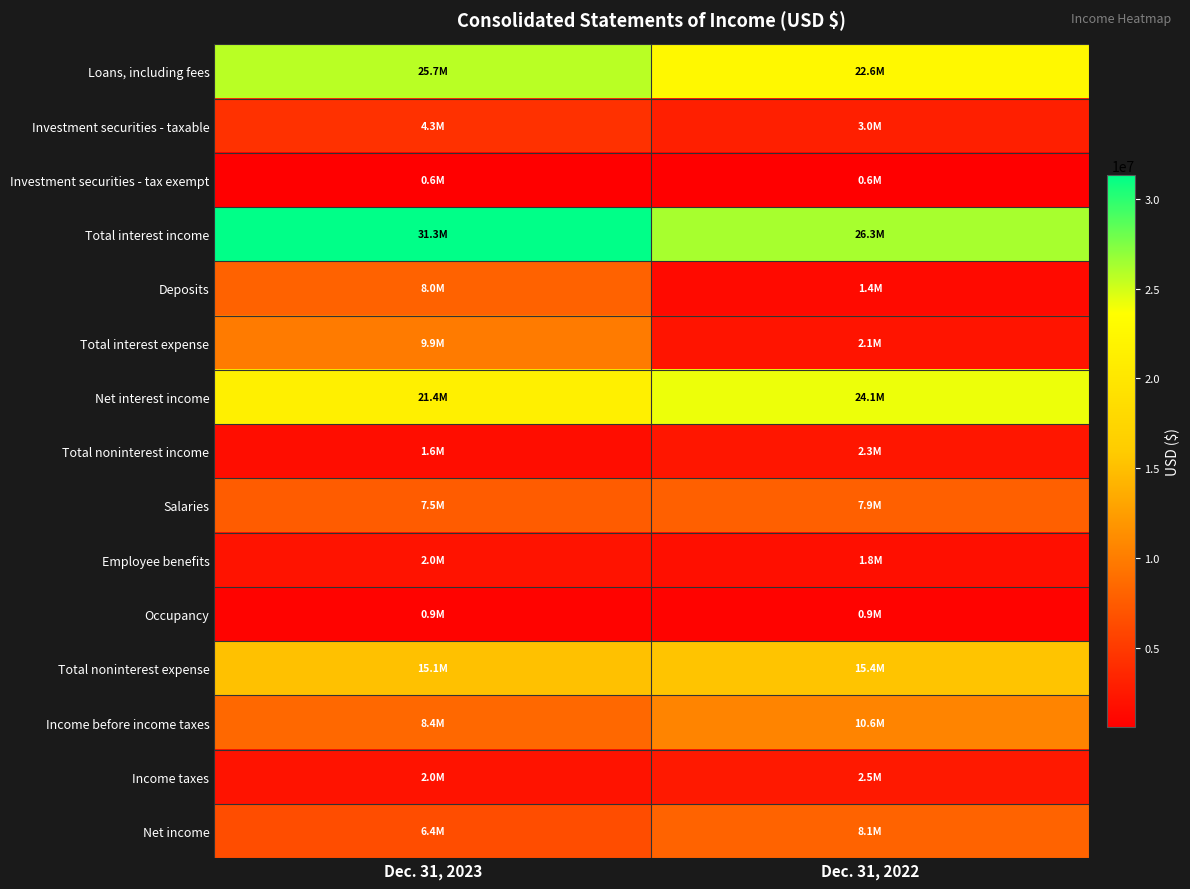

At which category is the sum across all series the highest?

Dec. 31, 2023